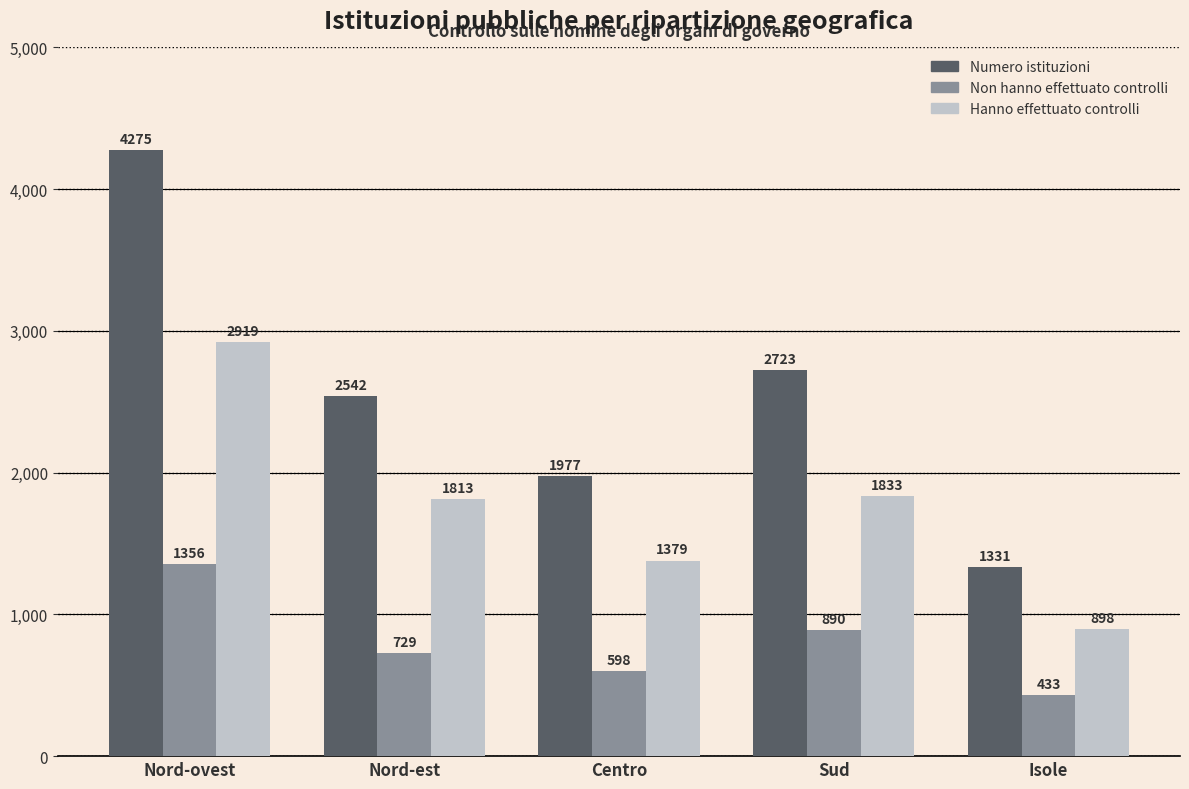

The value of Non hanno effettuato controlli at Nord-est is 168. True or false?

False